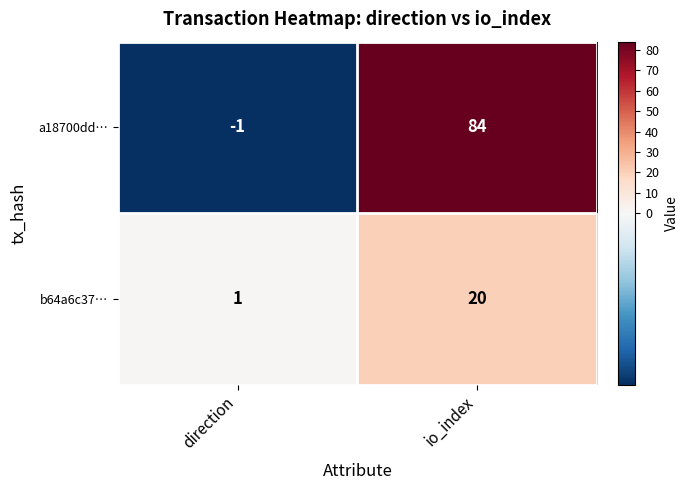

Reading left to right, extract all data points from this chart.

a18700dd…: -1	84
b64a6c37…: 1	20